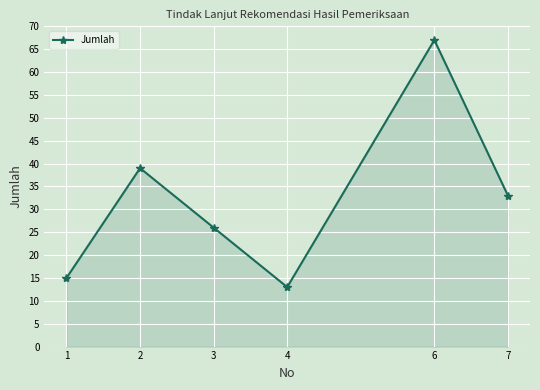

How many points are lower than both their immediate neighbors (excluding endpoints)?

1